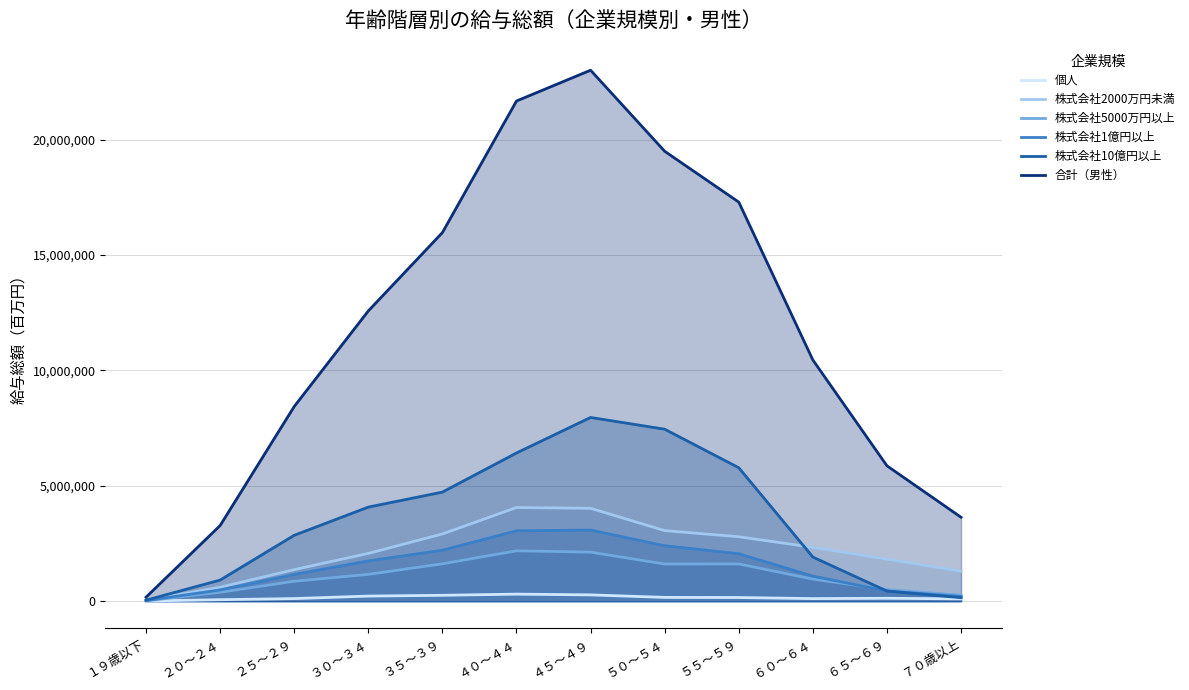

Reading right to left, extract all data points from this chart.

個人: ７０歳以上=101357	６５～６９=127447	６０～６４=112687	５５～５９=159627	５０～５４=165592	４５～４９=274275	４０～４４=307357	３５～３９=256233	３０～３４=221946	２５～２９=113859	２０～２４=65612	１９歳以下=9767
株式会社2000万円未満: ７０歳以上=1300123	６５～６９=1824613	６０～６４=2334931	５５～５９=2793941	５０～５４=3058781	４５～４９=4025030	４０～４４=4060297	３５～３９=2913937	３０～３４=2071299	２５～２９=1367143	２０～２４=606449	１９歳以下=38675
株式会社5000万円以上: ７０歳以上=261411	６５～６９=506009	６０～６４=957858	５５～５９=1614427	５０～５４=1612141	４５～４９=2126234	４０～４４=2184293	３５～３９=1620800	３０～３４=1163110	２５～２９=865094	２０～２４=386586	１９歳以下=16721
株式会社1億円以上: ７０歳以上=208587	６５～６９=442872	６０～６４=1087249	５５～５９=2057157	５０～５４=2403553	４５～４９=3082604	４０～４４=3051997	３５～３９=2210380	３０～３４=1744938	２５～２９=1159076	２０～２４=487416	１９歳以下=28612
株式会社10億円以上: ７０歳以上=153381	６５～６９=439163	６０～６４=1913538	５５～５９=5784032	５０～５４=7453614	４５～４９=7963111	４０～４４=6423553	３５～３９=4728187	３０～３４=4078207	２５～２９=2856846	２０～２４=916241	１９歳以下=44189
合計（男性）: ７０歳以上=3637824	６５～６９=5867440	６０～６４=10452730	５５～５９=17294023	５０～５４=19497054	４５～４９=23008922	４０～４４=21674707	３５～３９=15974008	３０～３４=12578911	２５～２９=8436771	２０～２４=3279441	１９歳以下=174439